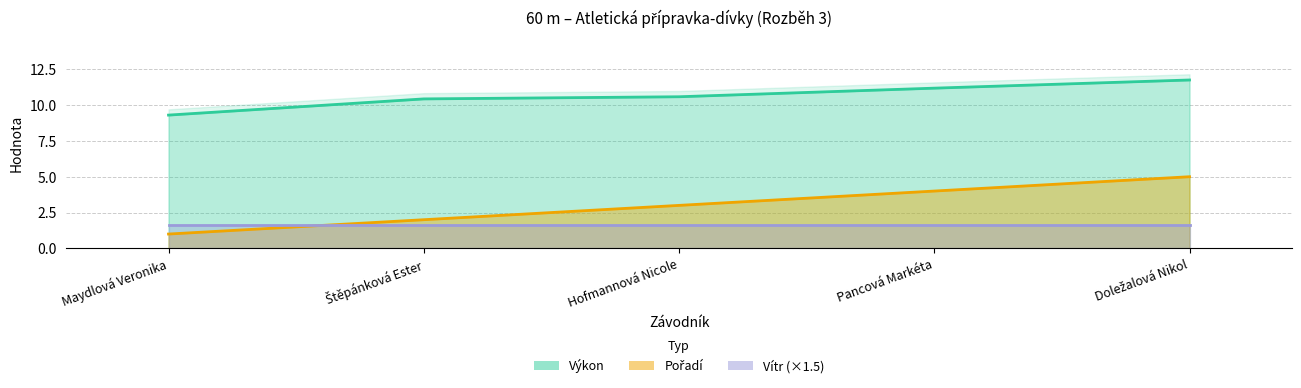

Does the chart display data point markers on the line(s)?

No